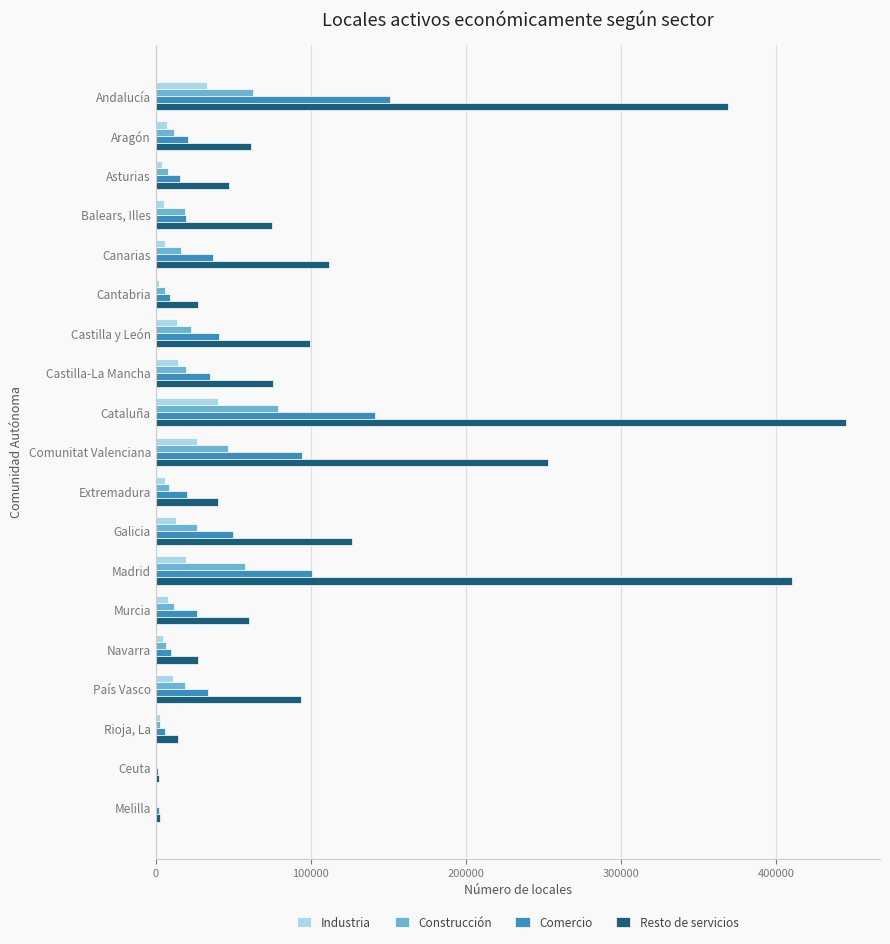

What is the sum of all Industria values?

216644